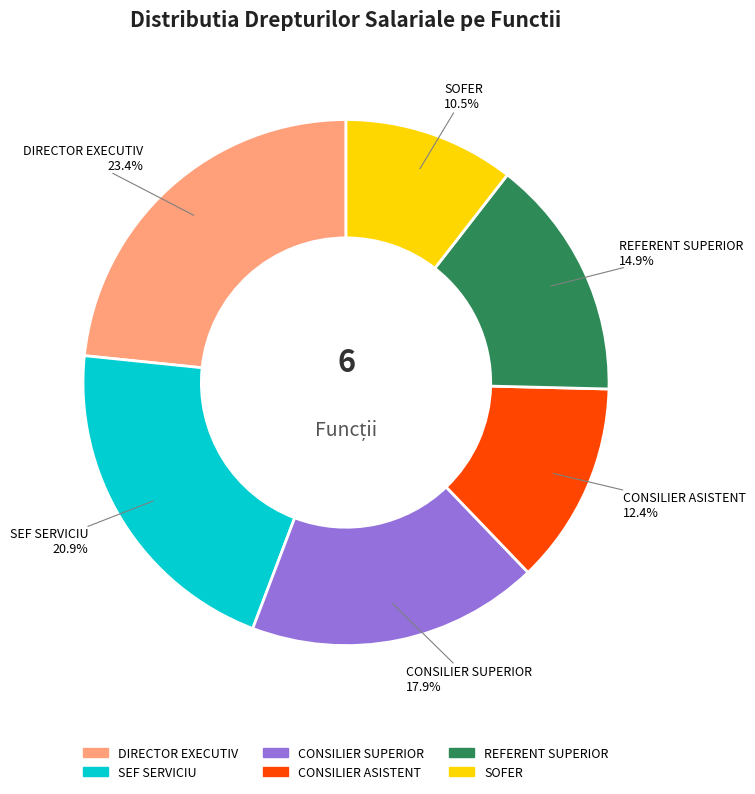

Which category has the smallest portion of the pie?

SOFER